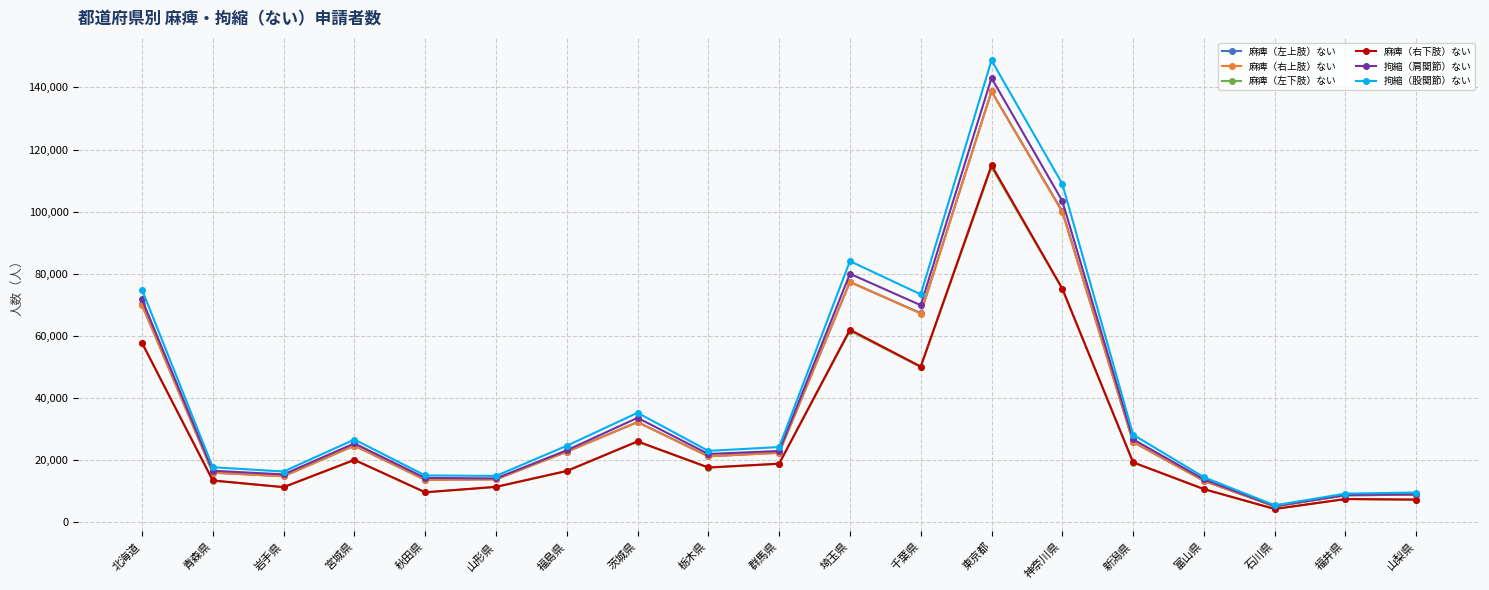

What is the value of the 麻痺（右下肢）ない point at the 15th from the left?

19260